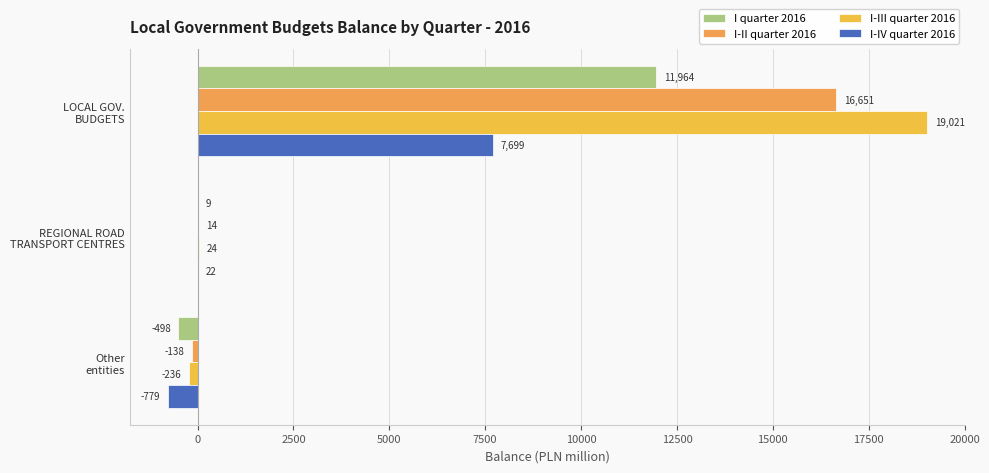

How many positive values does the I-II quarter 2016 series have?

2